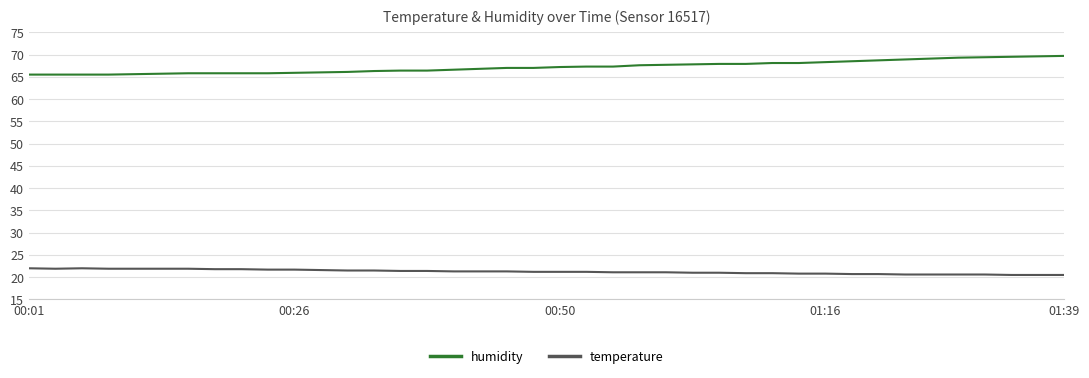

Rank the series by their maximum value, from lowest to highest.

temperature, humidity